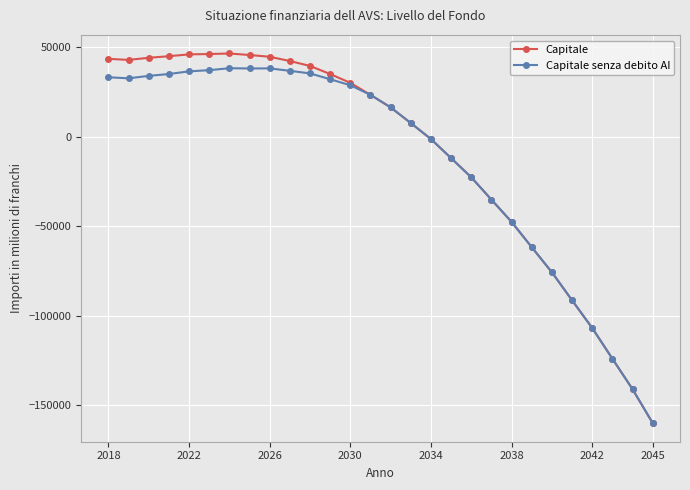

Which series has the largest range (max minus min)?

Capitale